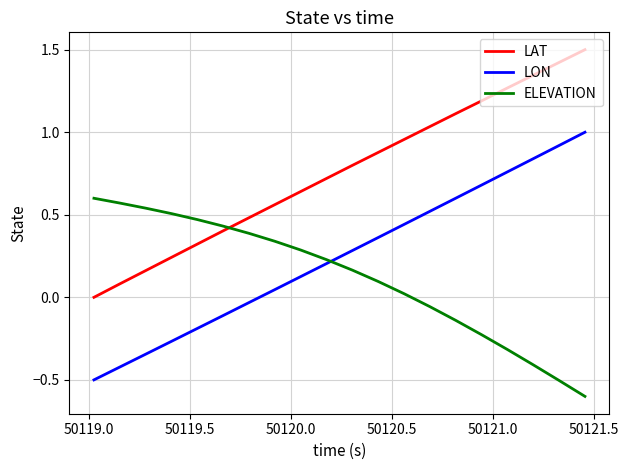

What is the lowest value of the ELEVATION series?

-0.6